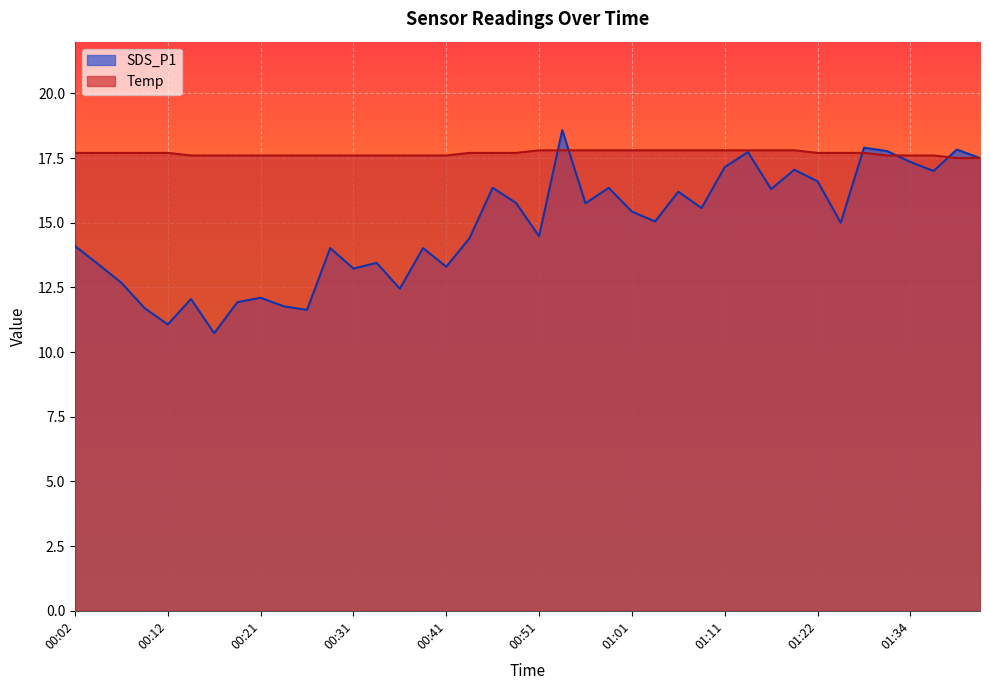

What is the minimum value for SDS_P1?

10.7